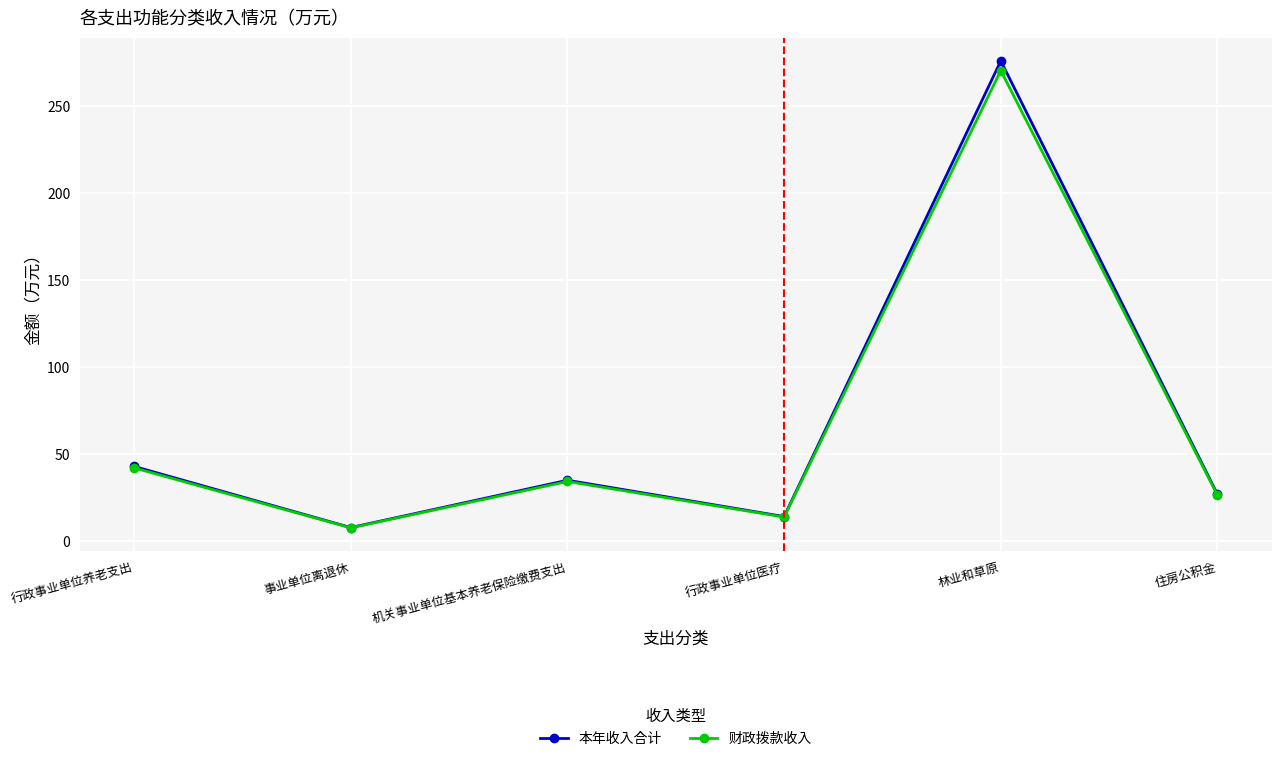

Is the value of 本年收入合计 at 机关事业单位基本养老保险缴费支出 greater than the value of 财政拨款收入 at 行政事业单位养老支出?

No